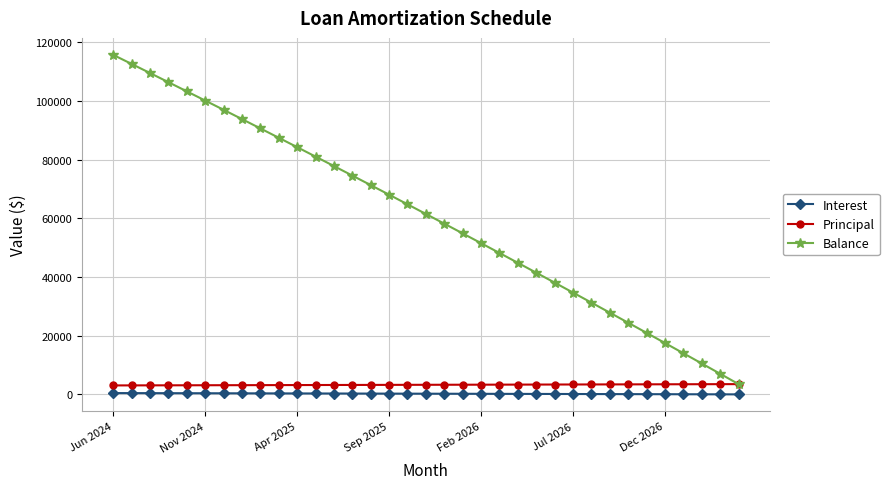

What is the value of the Balance point at the 19th from the left?

58211.0